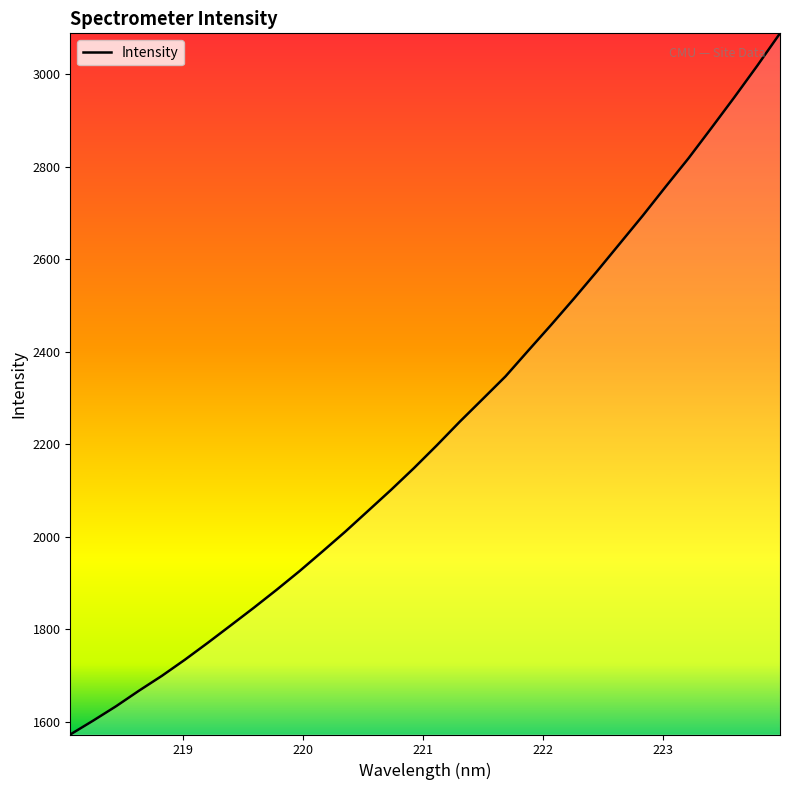

How many values are below 2197?

16